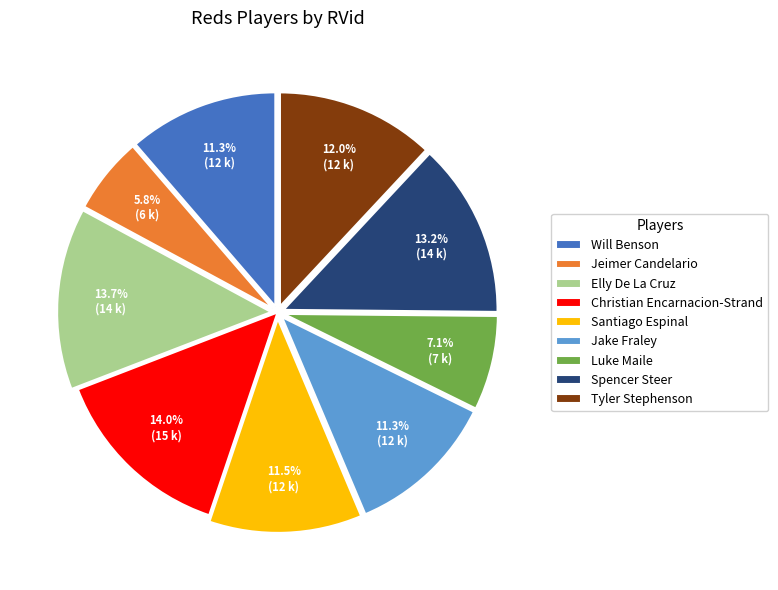

Which has a higher value, Luke Maile or Santiago Espinal?

Santiago Espinal